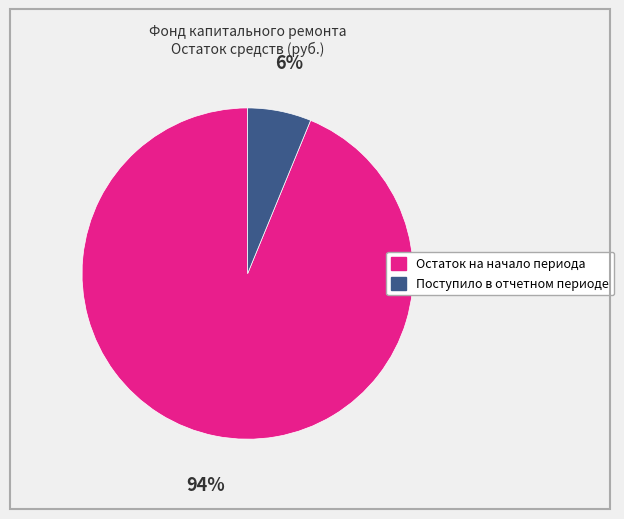

To the nearest percent, what is the average slice percentage?

50%